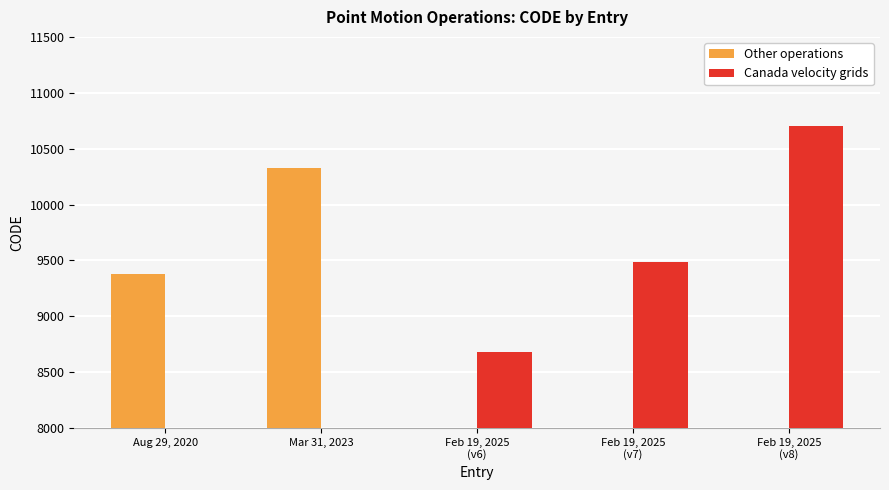

At which label does Canada velocity grids first exceed 8676?

Feb 19, 2025
(v7)